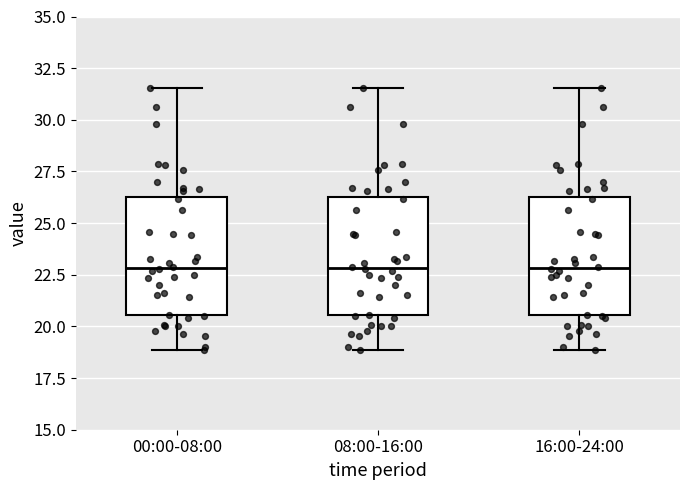

Reading left to right, read every box against the y-axis: the position of its median line, the range the box covers, and the ends of its whiskers. The values are not printed on the chart, so give them approximately, as read against the axis.

00:00-08:00: median 23.0, box 20.5 to 26.5, whiskers 19.0 to 31.5
08:00-16:00: median 23.0, box 20.5 to 26.5, whiskers 19.0 to 31.5
16:00-24:00: median 23.0, box 20.5 to 26.5, whiskers 19.0 to 31.5